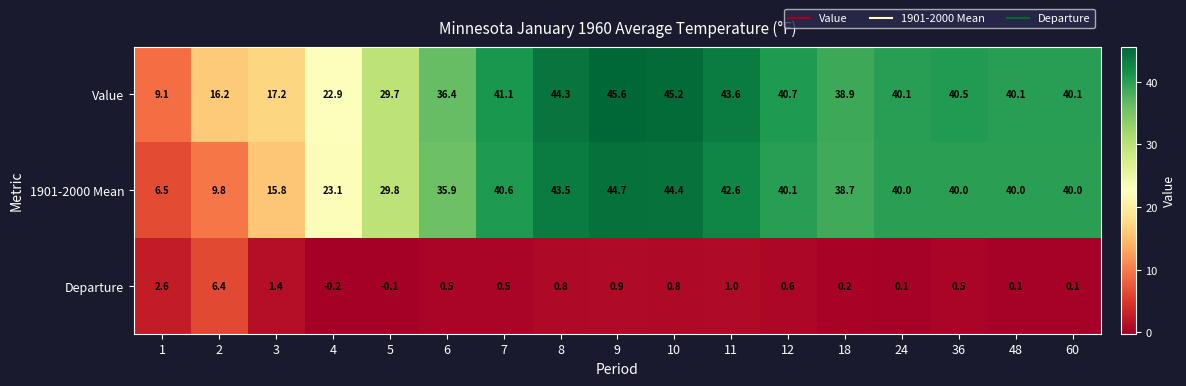

Rank the series at 4 from lowest to highest value.

Departure, Value, 1901-2000 Mean